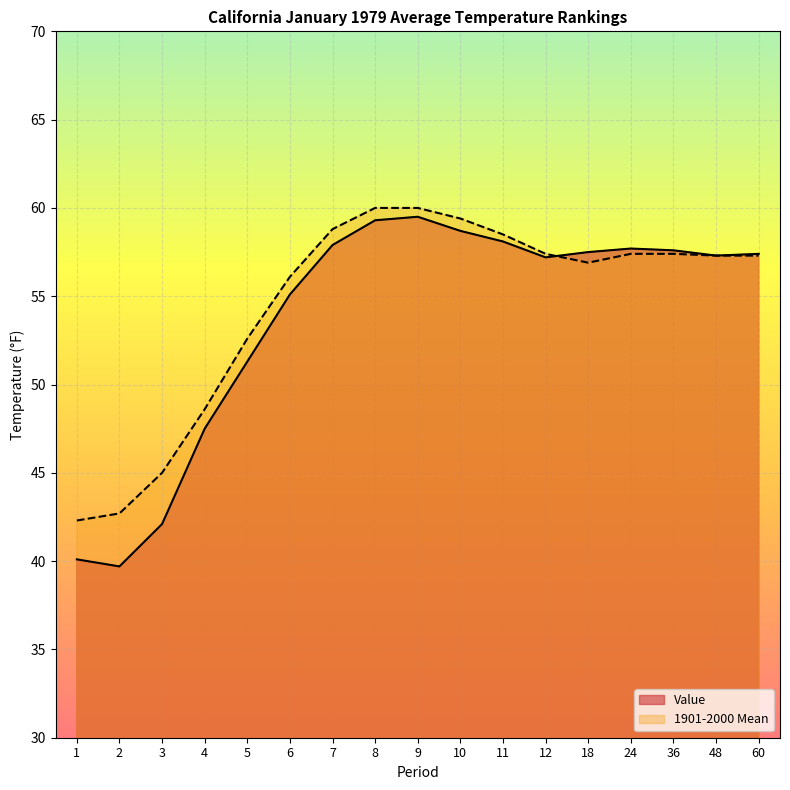

How many lines are shown in the chart?

2